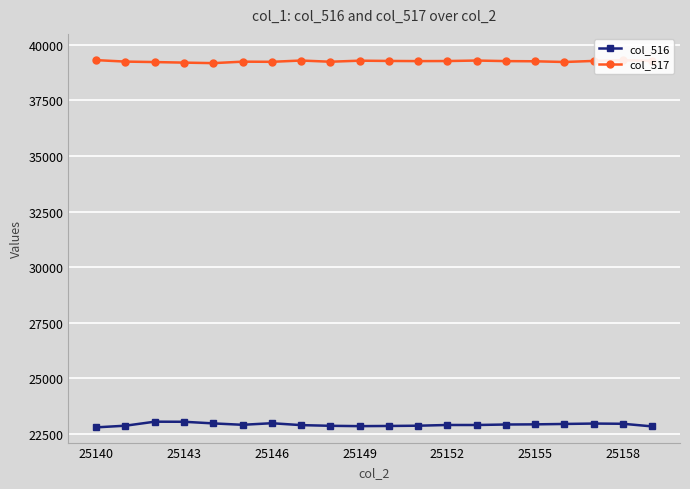

What is the value of the col_516 point at the 1st from the left?

22801